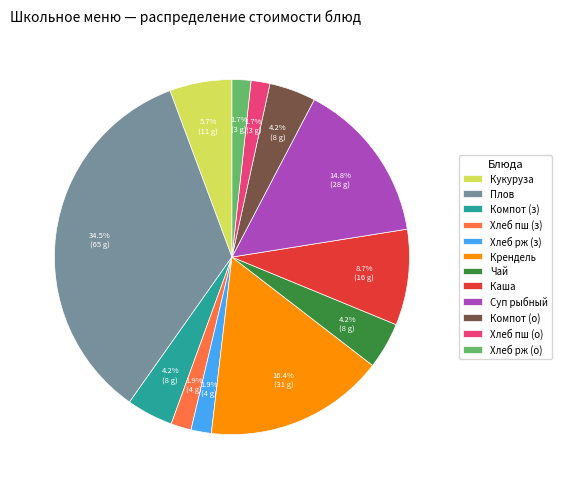

Between Компот (з) and Хлеб пш (з), which is larger?

Компот (з)